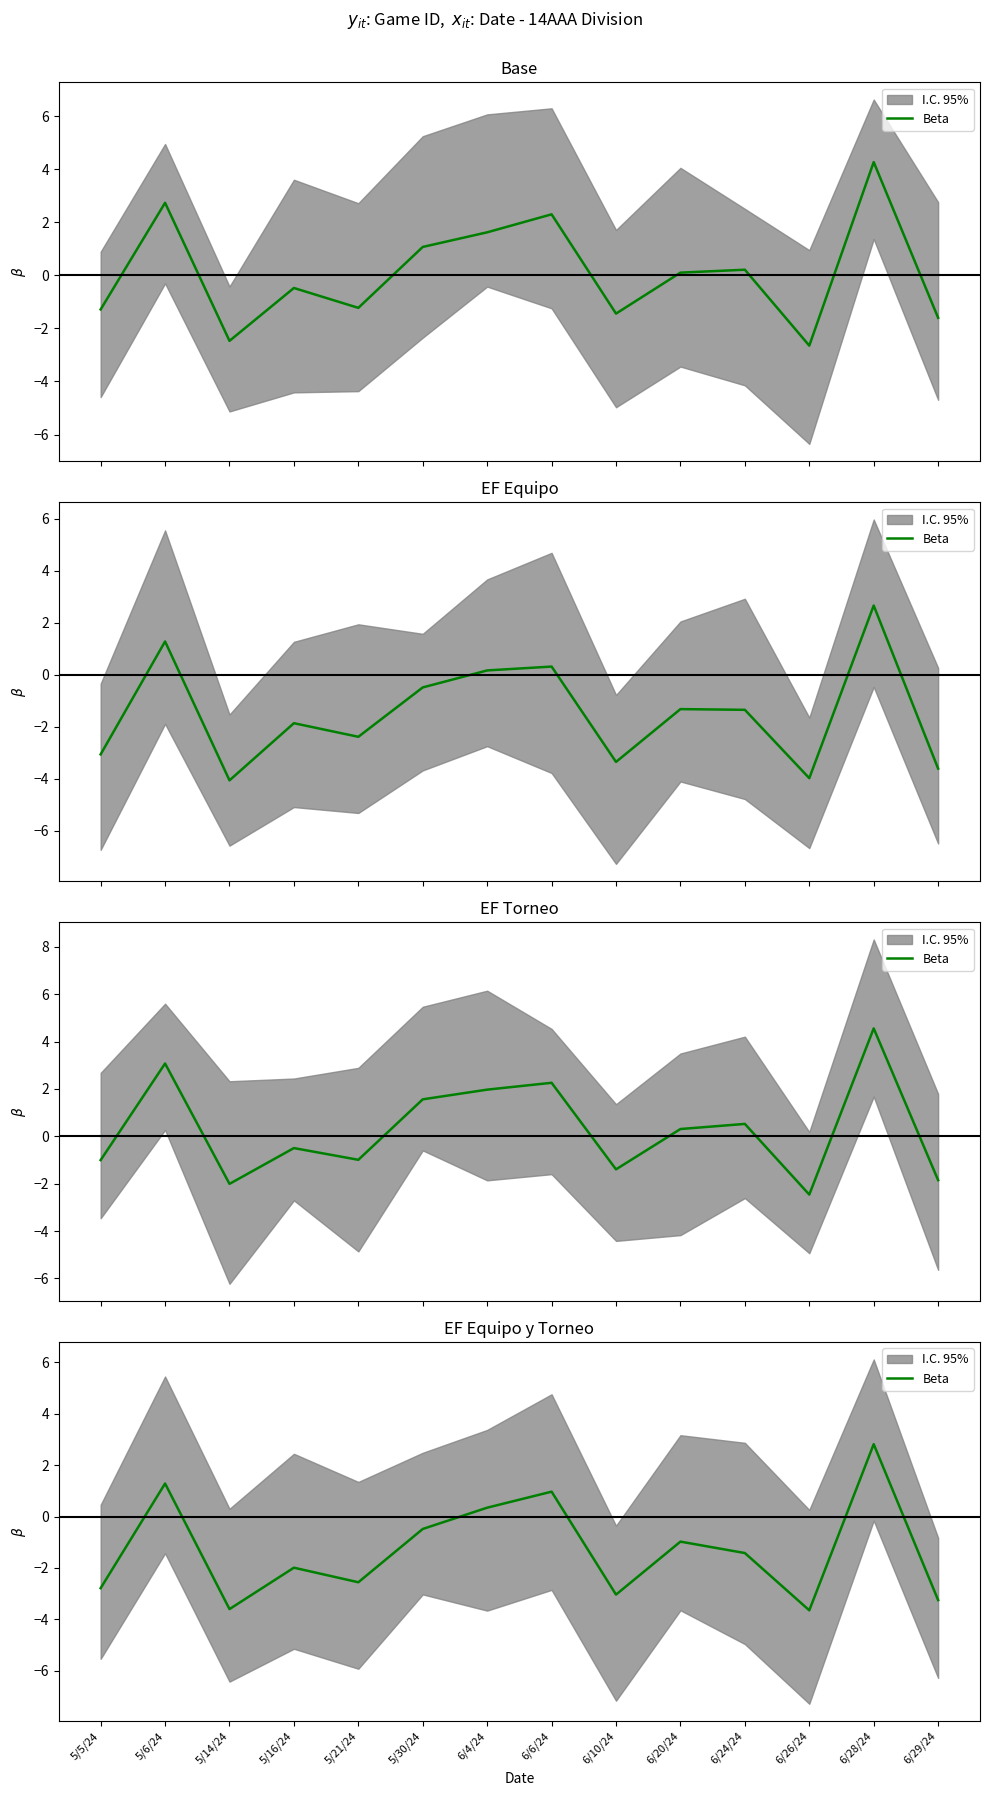

Reading left to right, what are all the values shown in this chart?

5/5/24=-2.8	5/6/24=1.3	5/14/24=-3.6	5/16/24=-2.0	5/21/24=-2.6	5/30/24=-0.5	6/4/24=0.3	6/6/24=1.0	6/10/24=-3.0	6/20/24=-1.0	6/24/24=-1.4	6/26/24=-3.6	6/28/24=2.8	6/29/24=-3.2